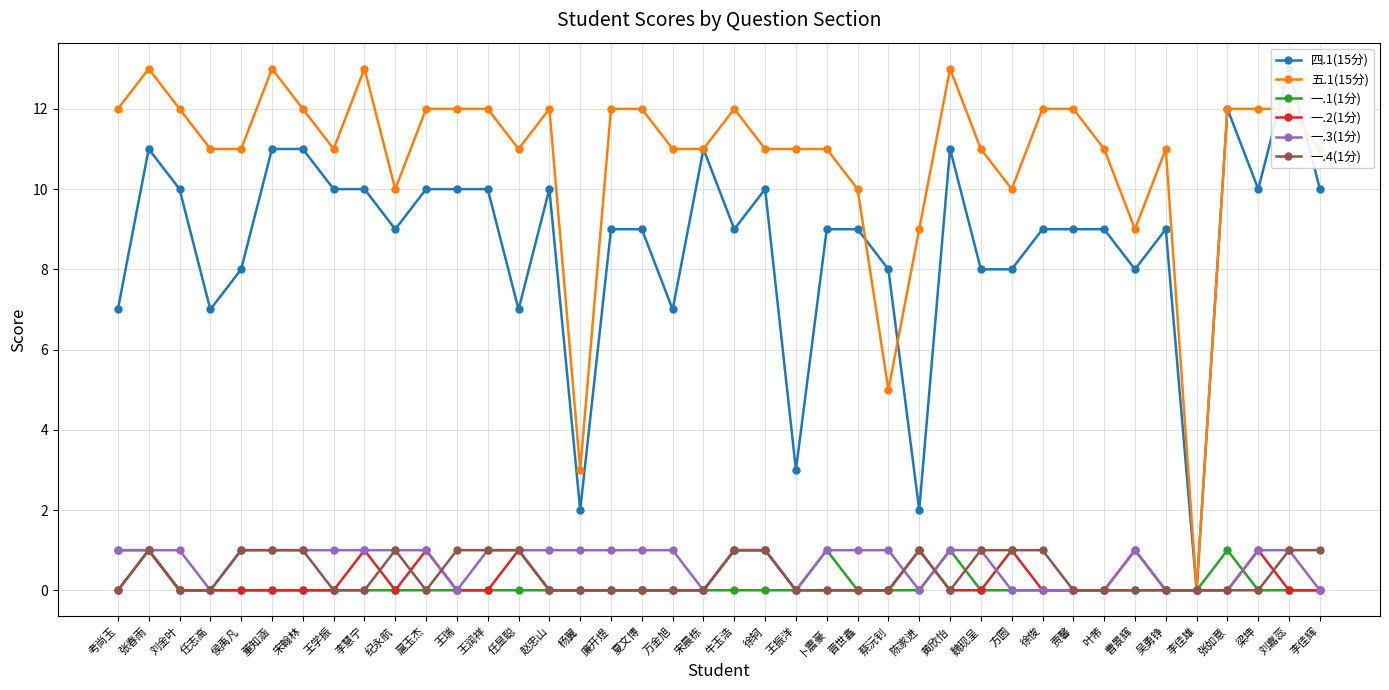

What is the sum of the 四.1(15分) values at 卜震豪 and 扈玉杰?

19